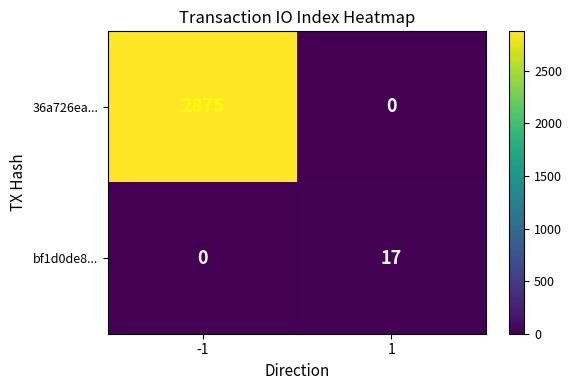

At how many categories does at least one series exceed 1584?

1